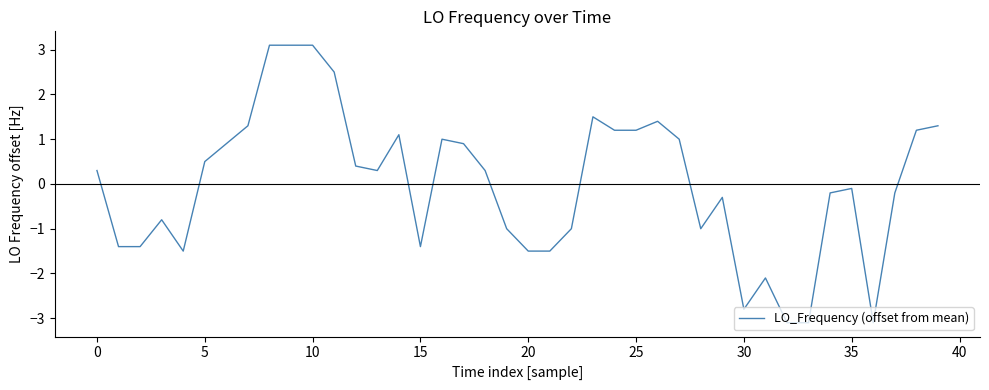

What is the difference between the maximum and minimum values?

6.2